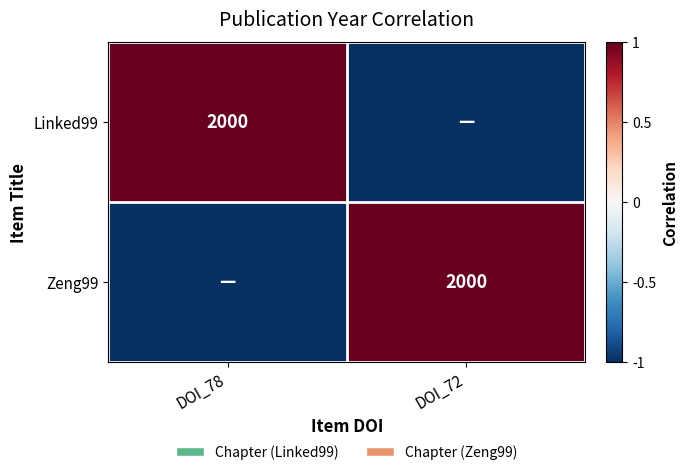

Which label corresponds to the largest value in the chart?

DOI_78